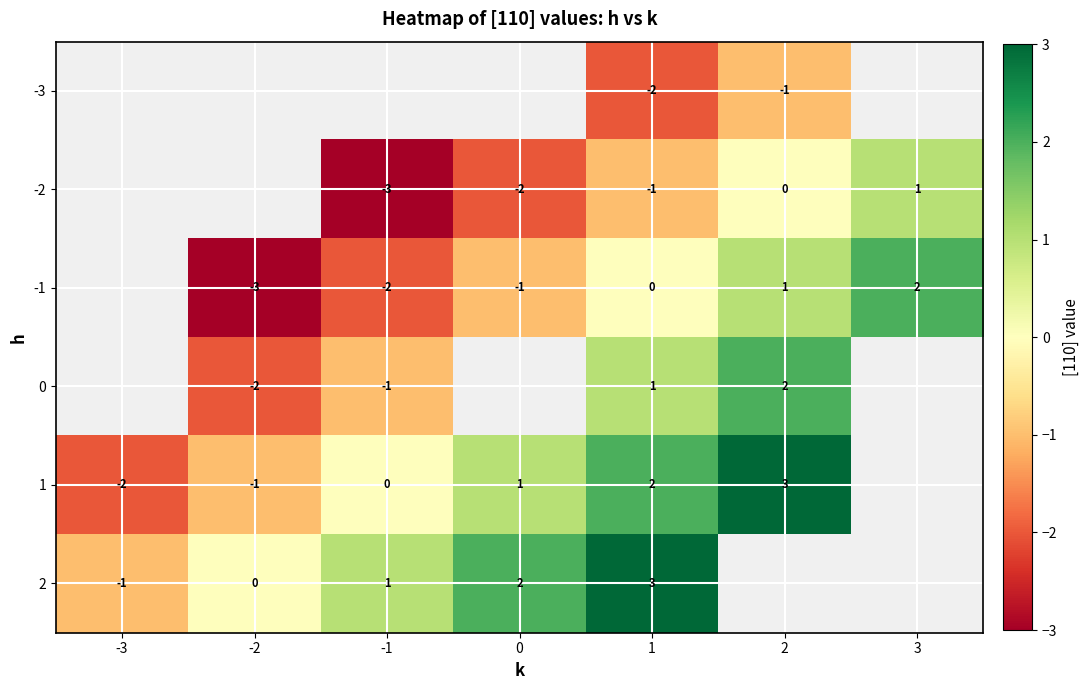

What is the maximum value shown in the chart?

3.0